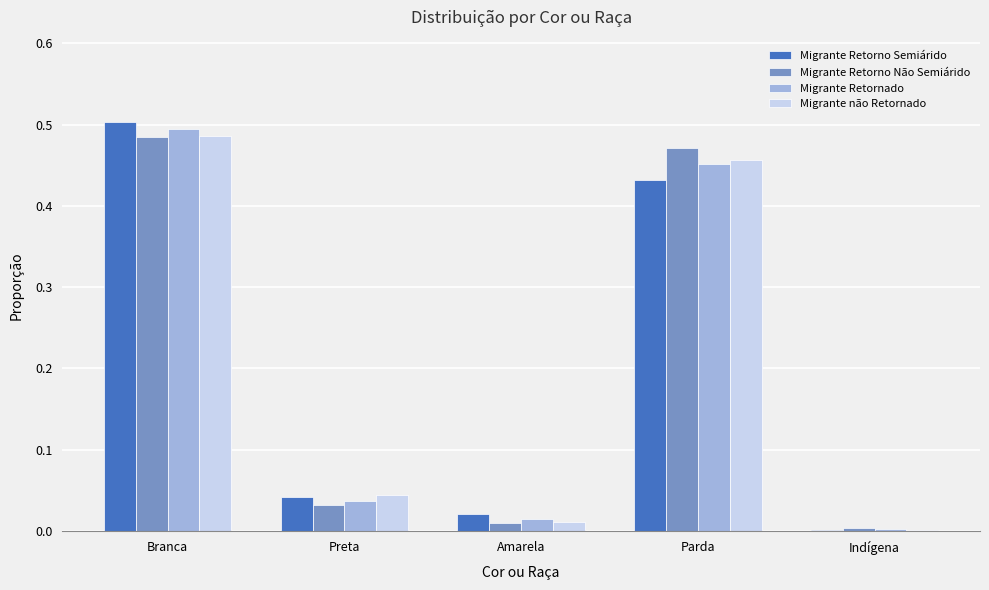

Between Branca and Amarela, which series saw the biggest shift?

Migrante Retorno Semiárido